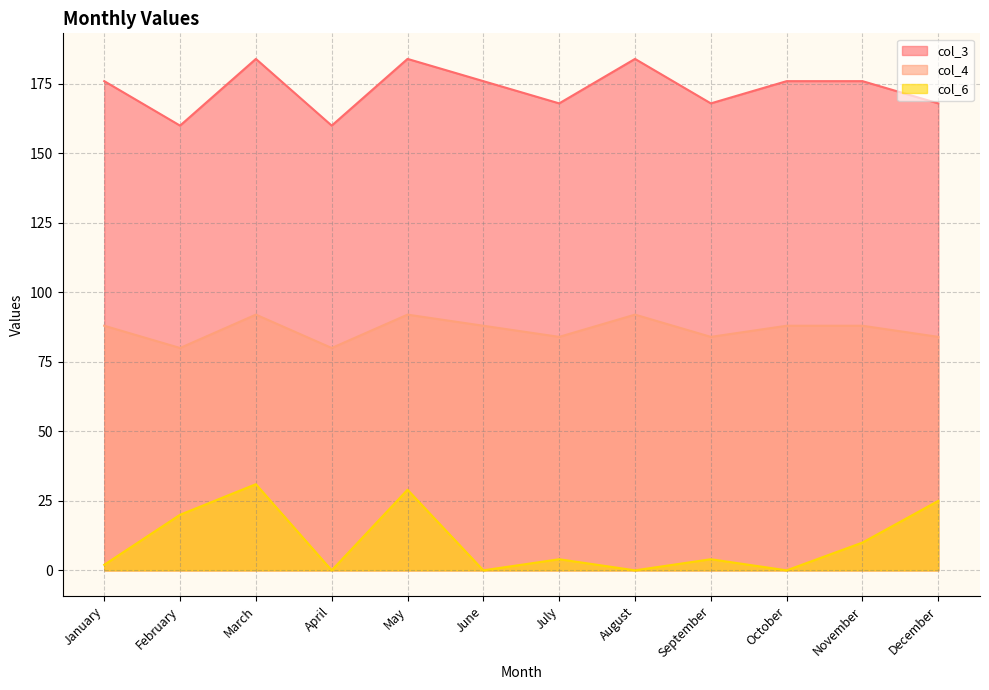

How many data points in col_4 are above 88?

3